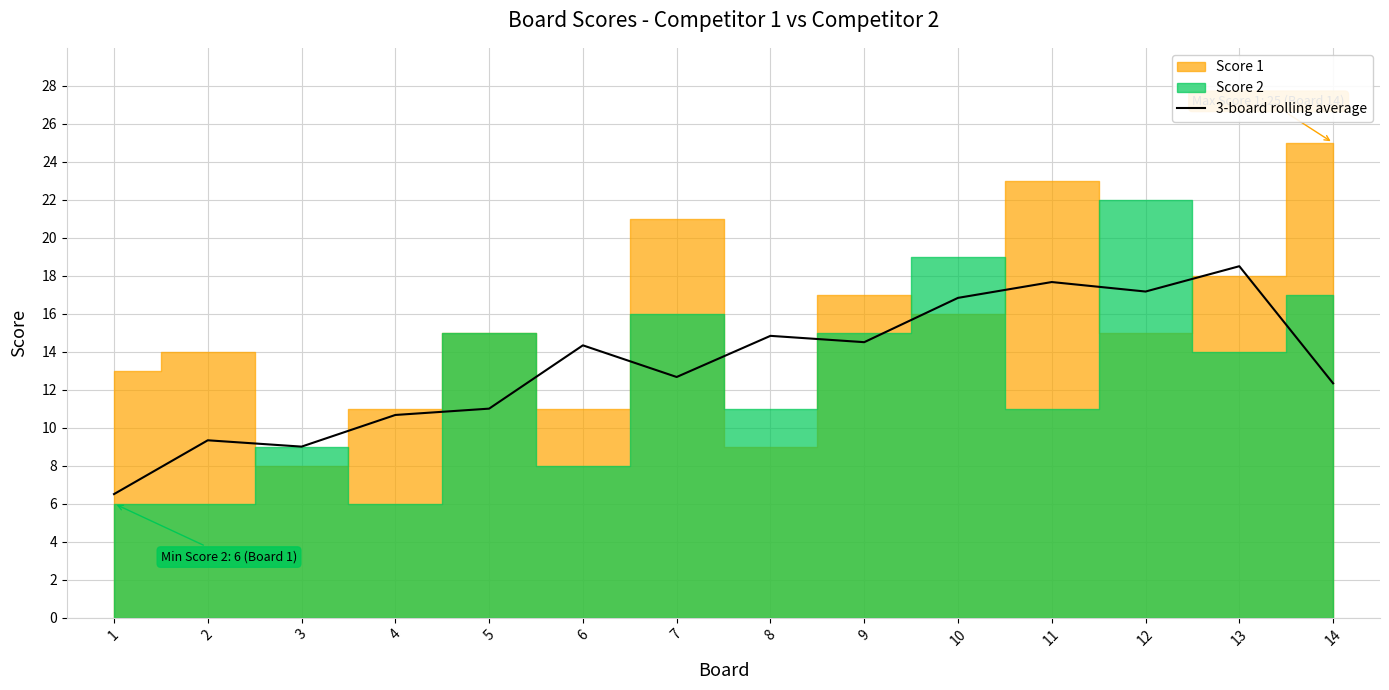

How many lines are shown in the chart?

1